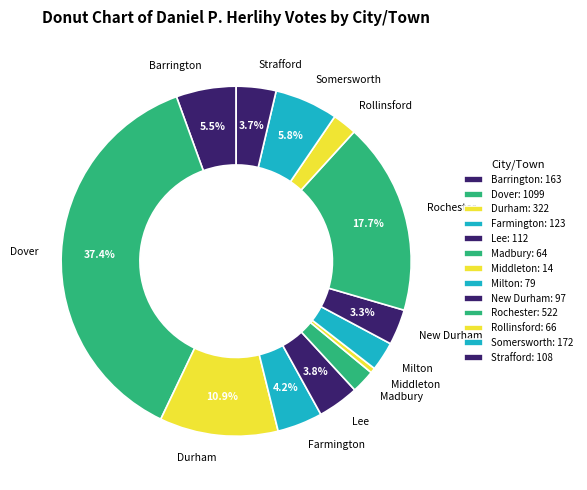

What is the largest slice in the pie chart?

Dover